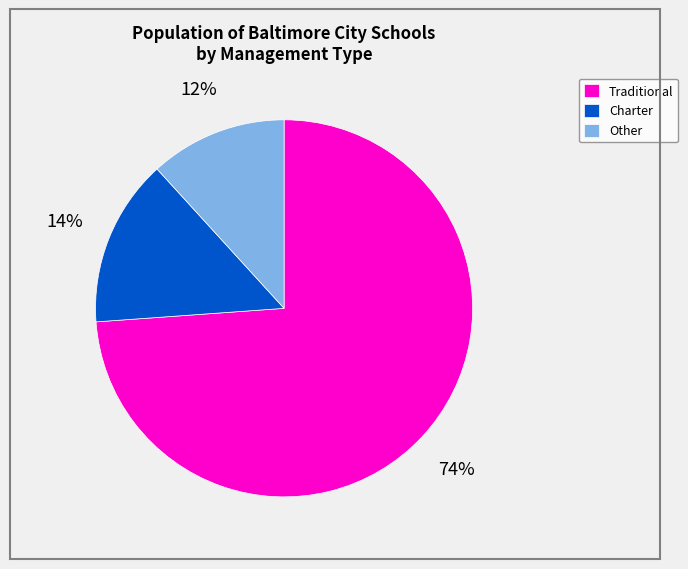

Count the number of slices in the pie.

3